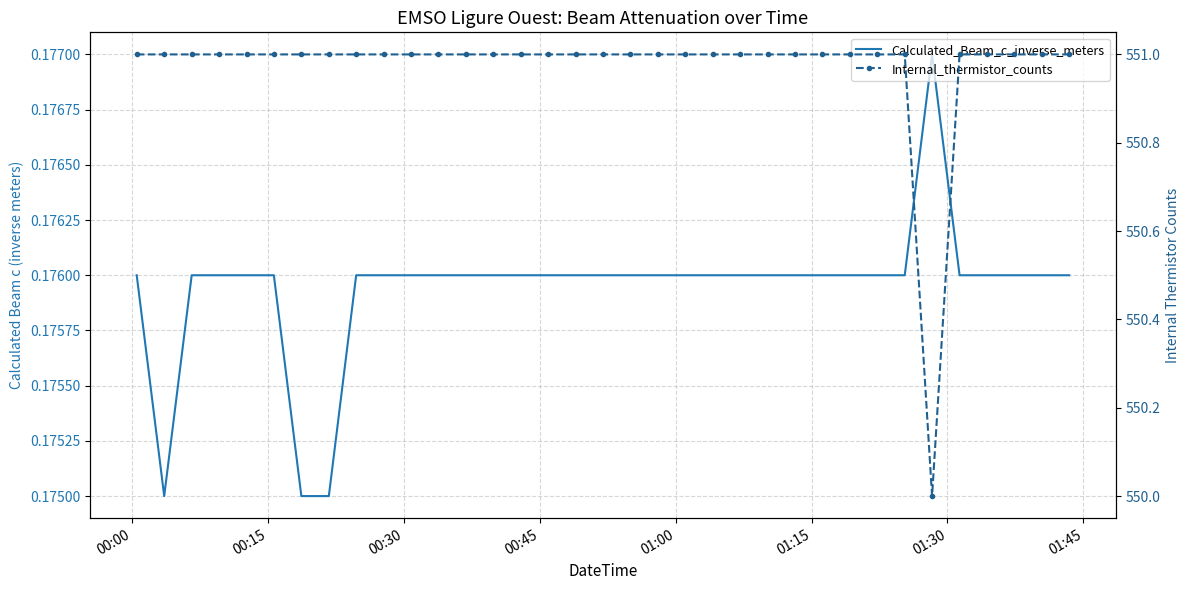

What is the sum of all Calculated_Beam_c_inverse_meters values?

6.2